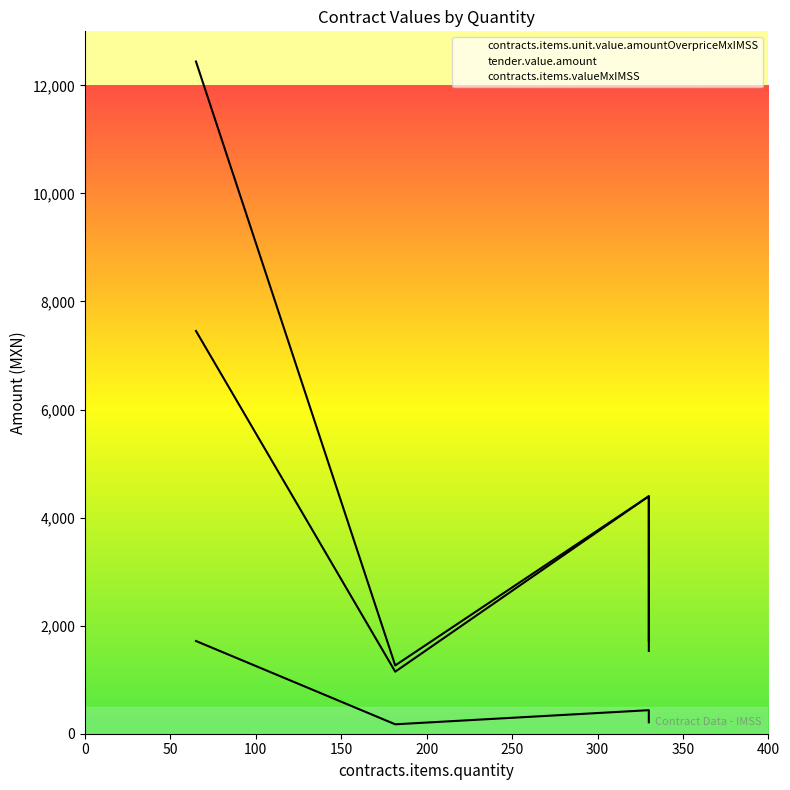

What is the spread (max minus min) of values at 65?

10725.0